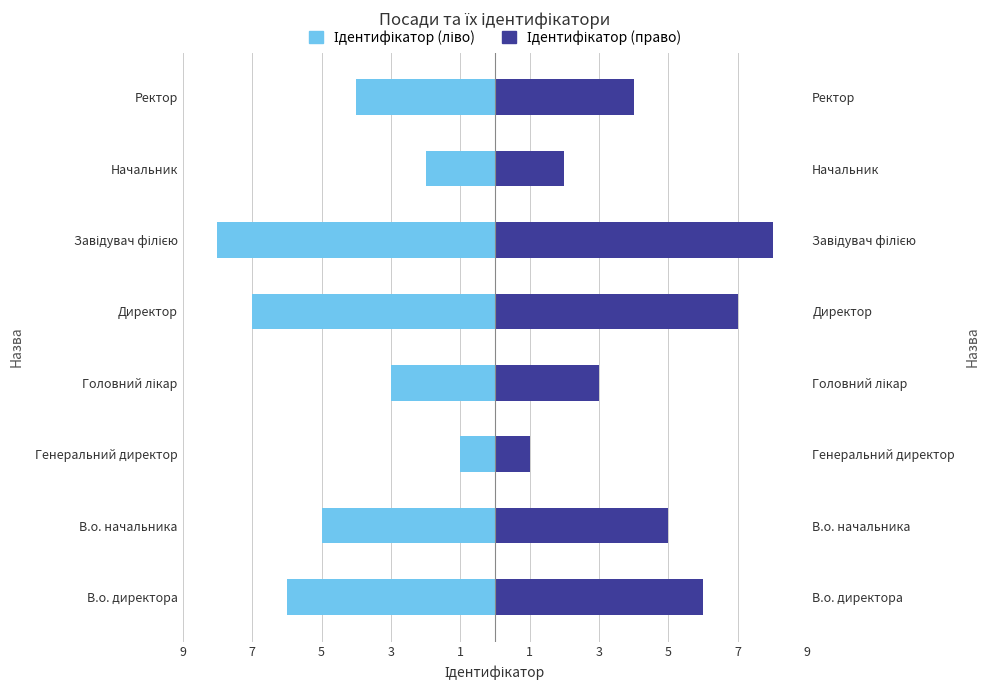

Does the chart contain stacked bars?

No